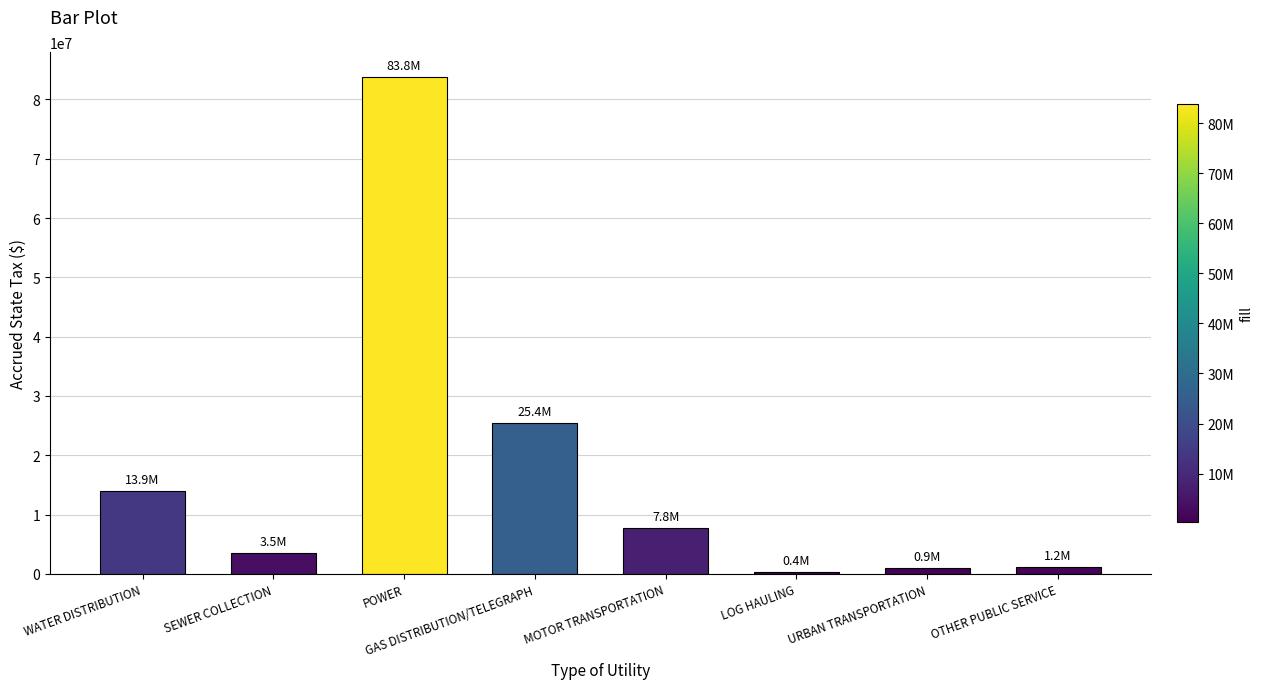

The chart shows a value of 25443255 at GAS DISTRIBUTION/TELEGRAPH. True or false?

True